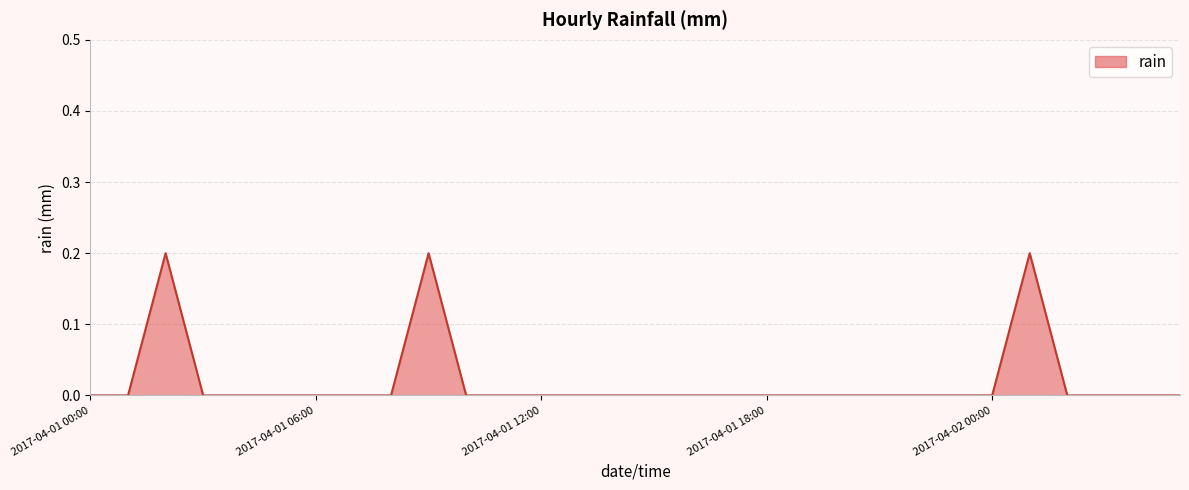

How many values are between 0 and 1?

30